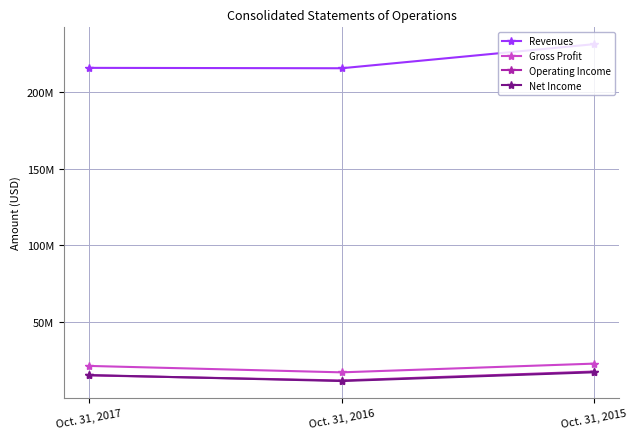

At which label does Revenues first exceed 215782391?

Oct. 31, 2015